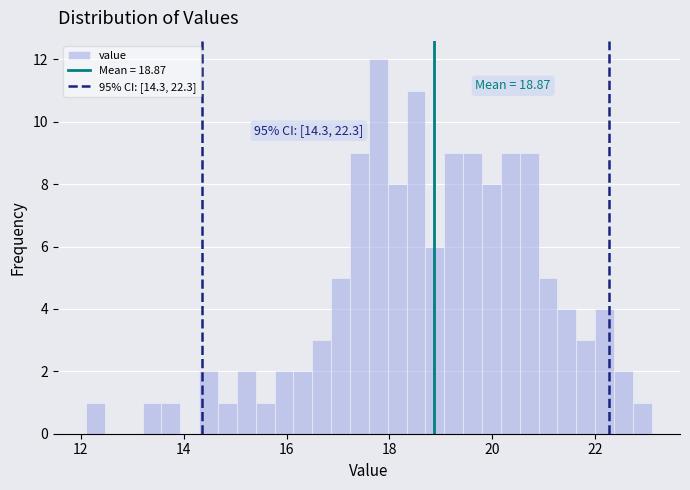

Around what value on the x-axis is the tallest bar? Give the approximate position of its centre, as read against the axis.

17.8